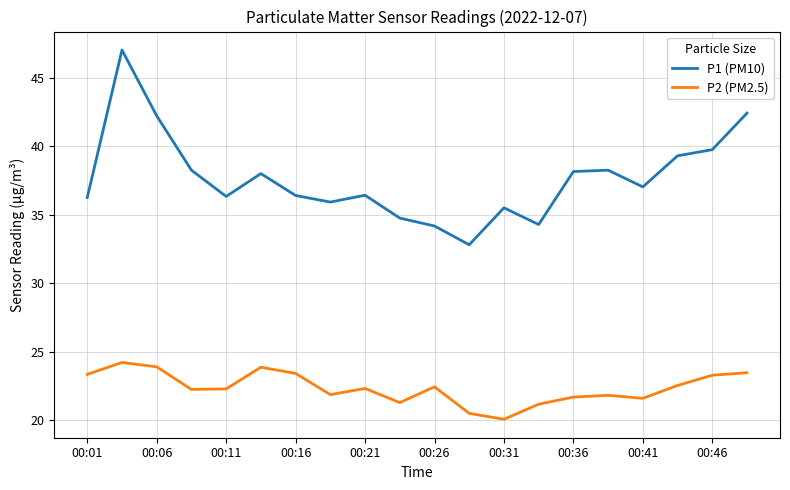

What is the greatest value displayed?

47.0